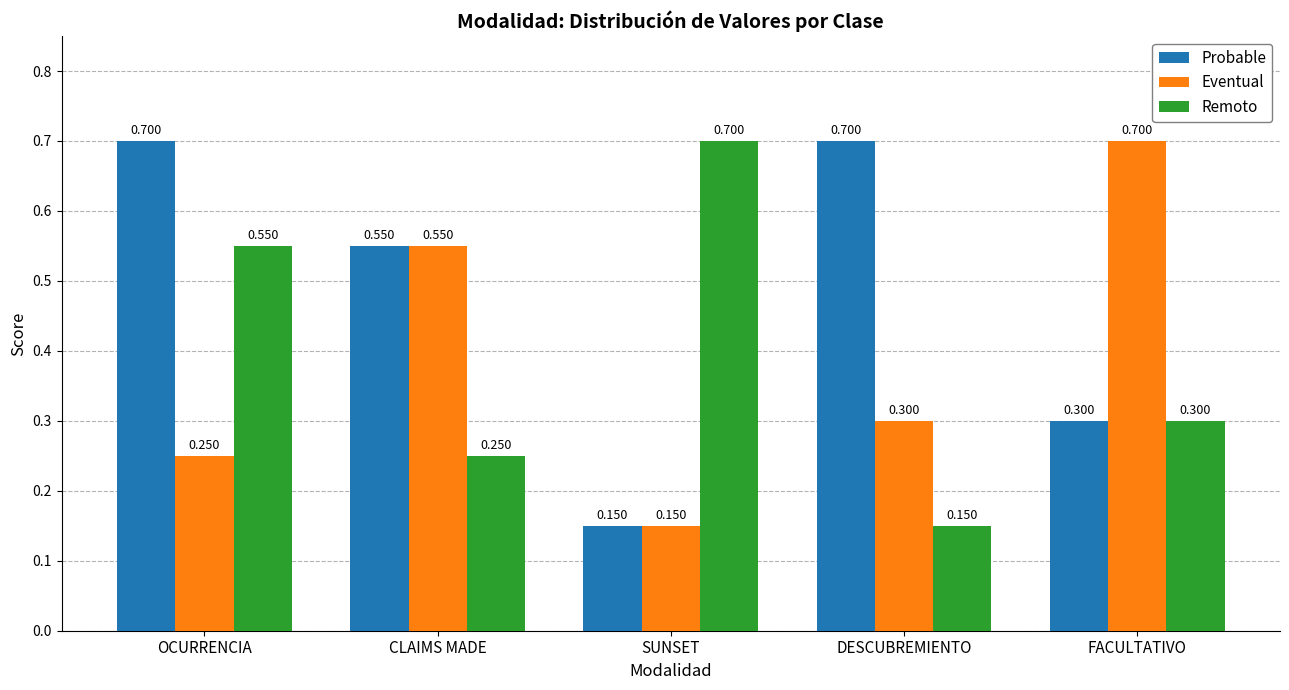

True or false: Remoto has a value of 0.7 at SUNSET.

True